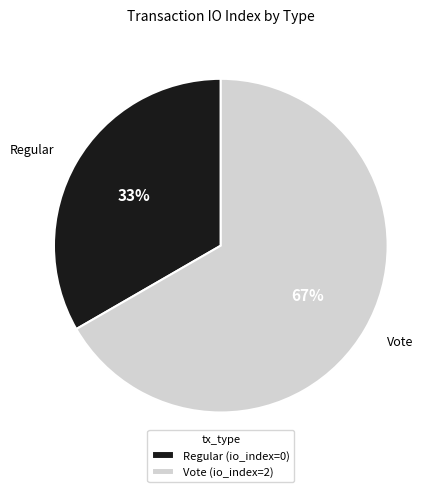

Combined, do Vote and Regular account for over 50%?

Yes